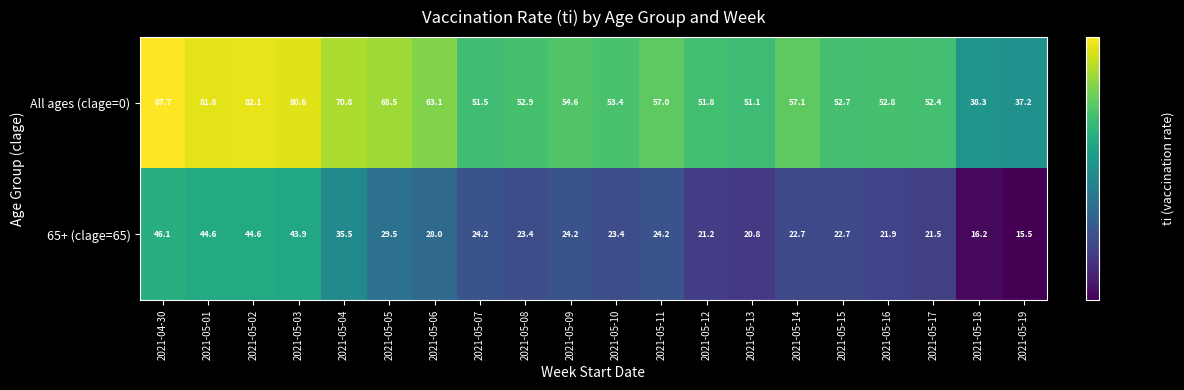

What is the difference between the highest and lowest values at 2021-05-02?

37.5